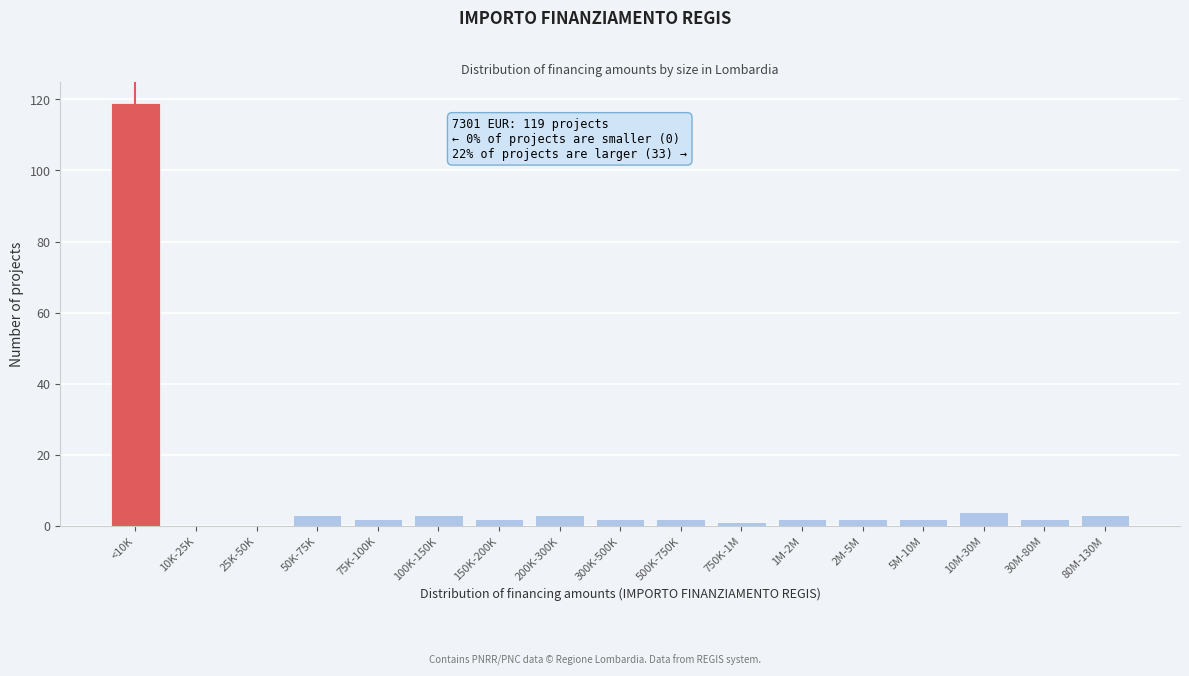

Reading left to right, what are all the values shown in this chart?

<10K=119	10K-25K=0	25K-50K=0	50K-75K=3	75K-100K=2	100K-150K=3	150K-200K=2	200K-300K=3	300K-500K=2	500K-750K=2	750K-1M=1	1M-2M=2	2M-5M=2	5M-10M=2	10M-30M=4	30M-80M=2	80M-130M=3